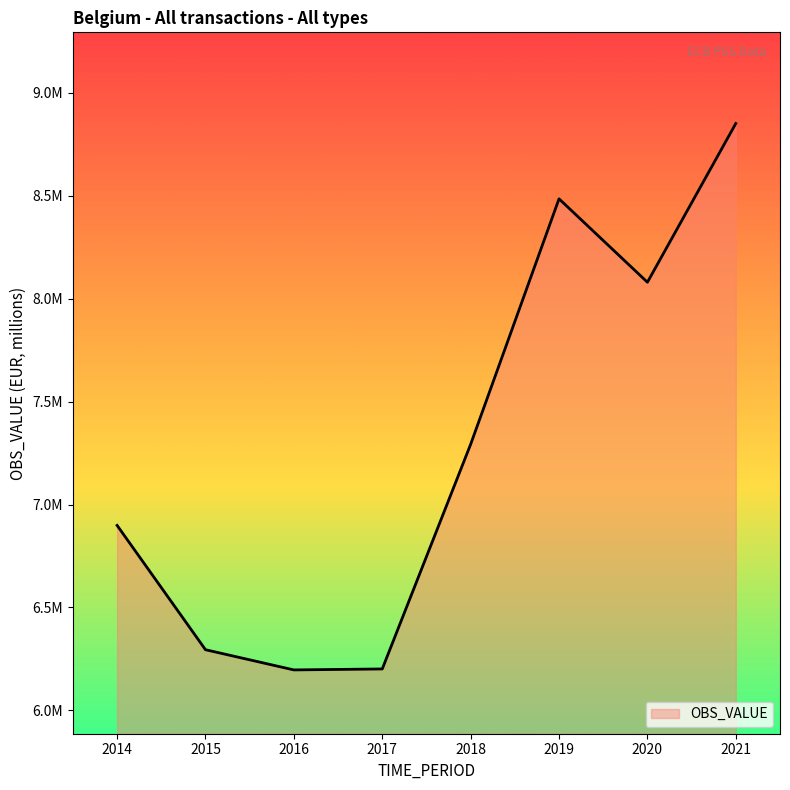

Is this an area chart (filled region under the line)?

Yes